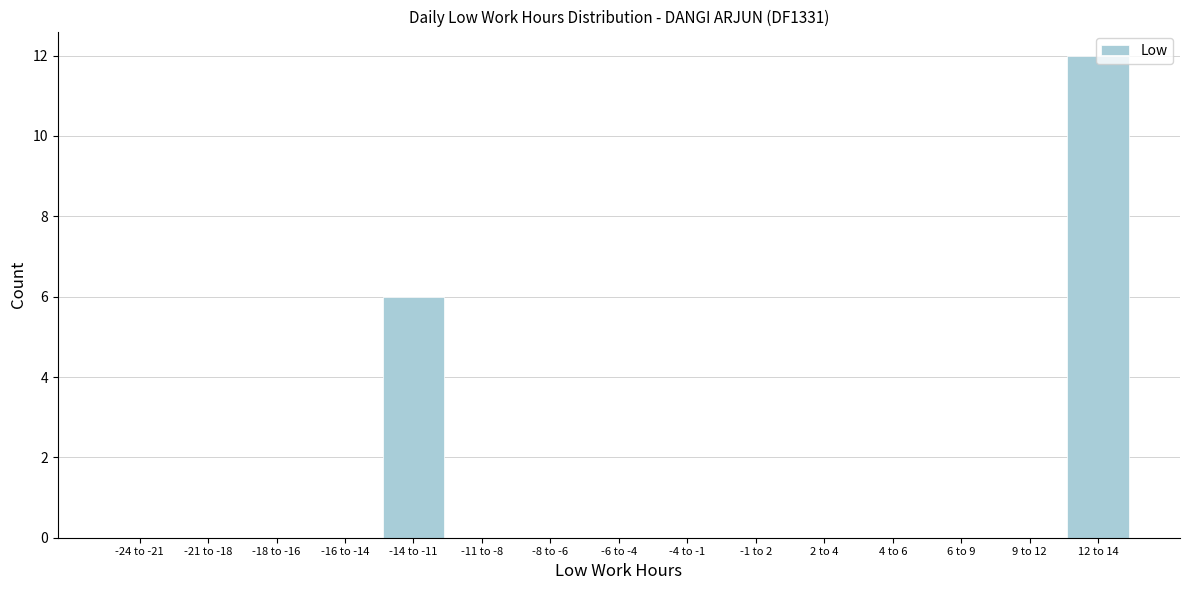

True or false: the data shows 0 at 2 to 4.

True